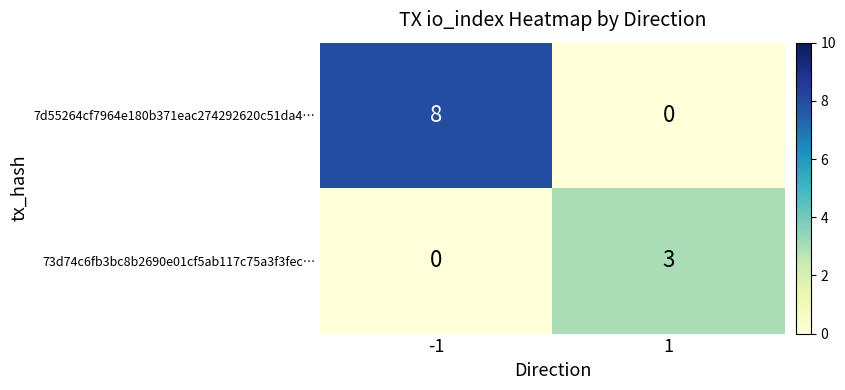

At which category is the sum across all series the highest?

-1